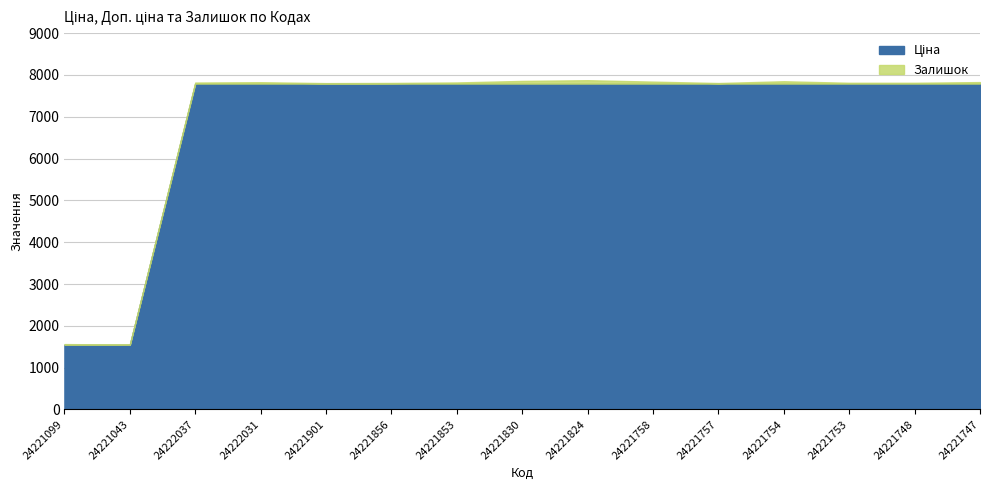

Is it true that Доп. ціна equals 1563.7 at 24221099?

True